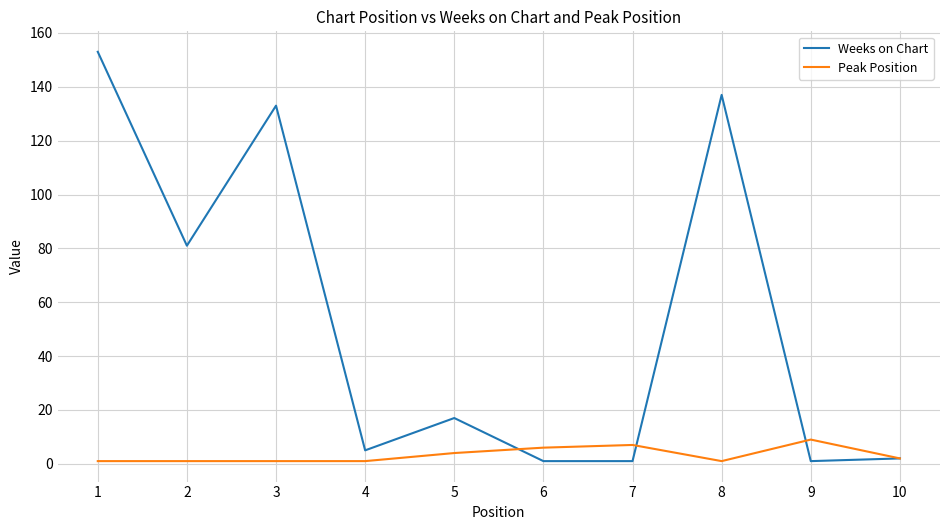

Rank the series at 7 from lowest to highest value.

Weeks on Chart, Peak Position